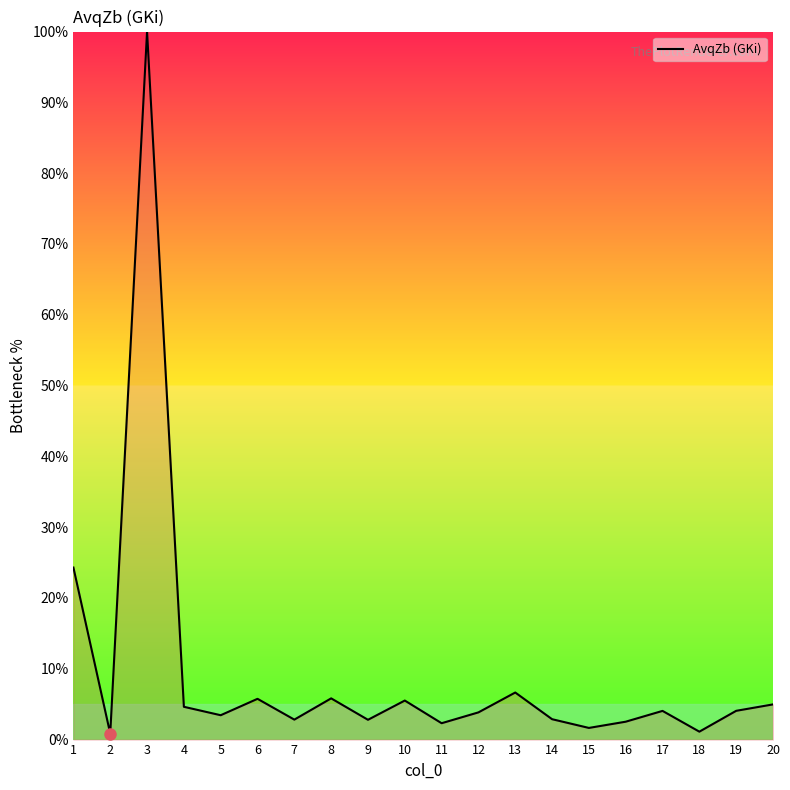

True or false: the data shows 1.6 at 15.

True